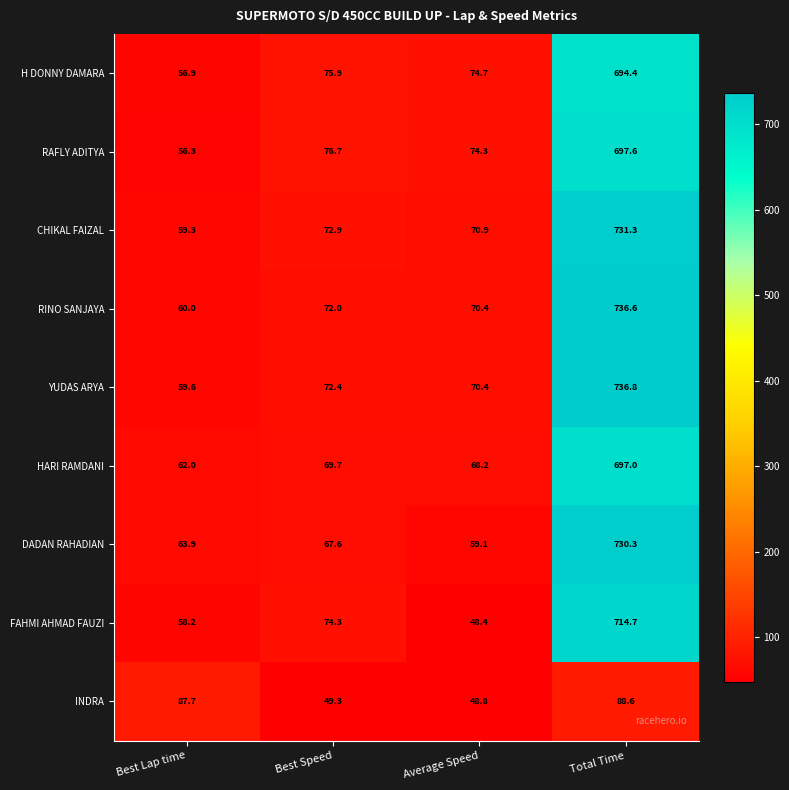

What is the approximate value of INDRA at Average Speed?

48.8